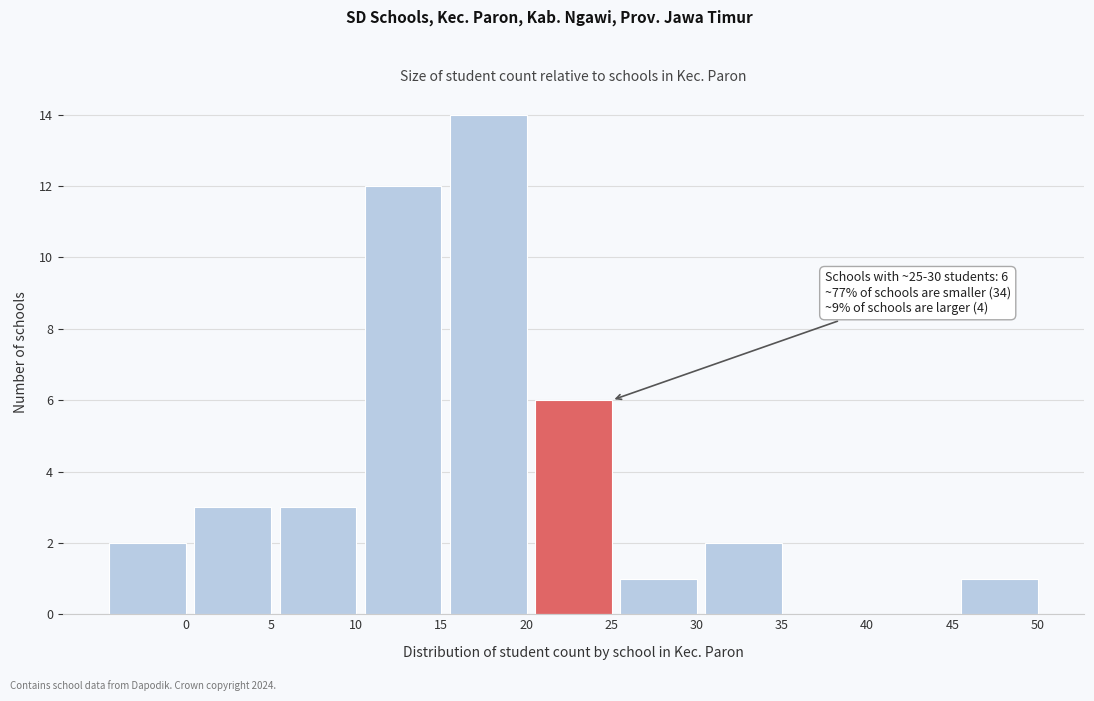

Reading right to left, what are all the values shown in this chart?

50=1	45=0	40=0	35=2	30=1	25=6	20=14	15=12	10=3	5=3	0=2